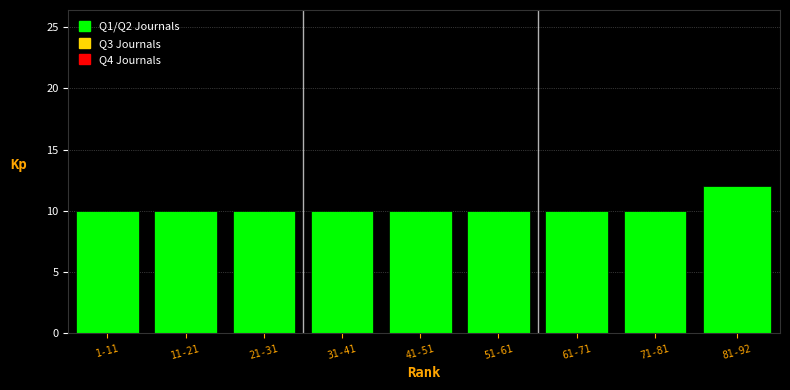

Reading left to right, extract all data points from this chart.

10	10	10	10	10	10	10	10	12